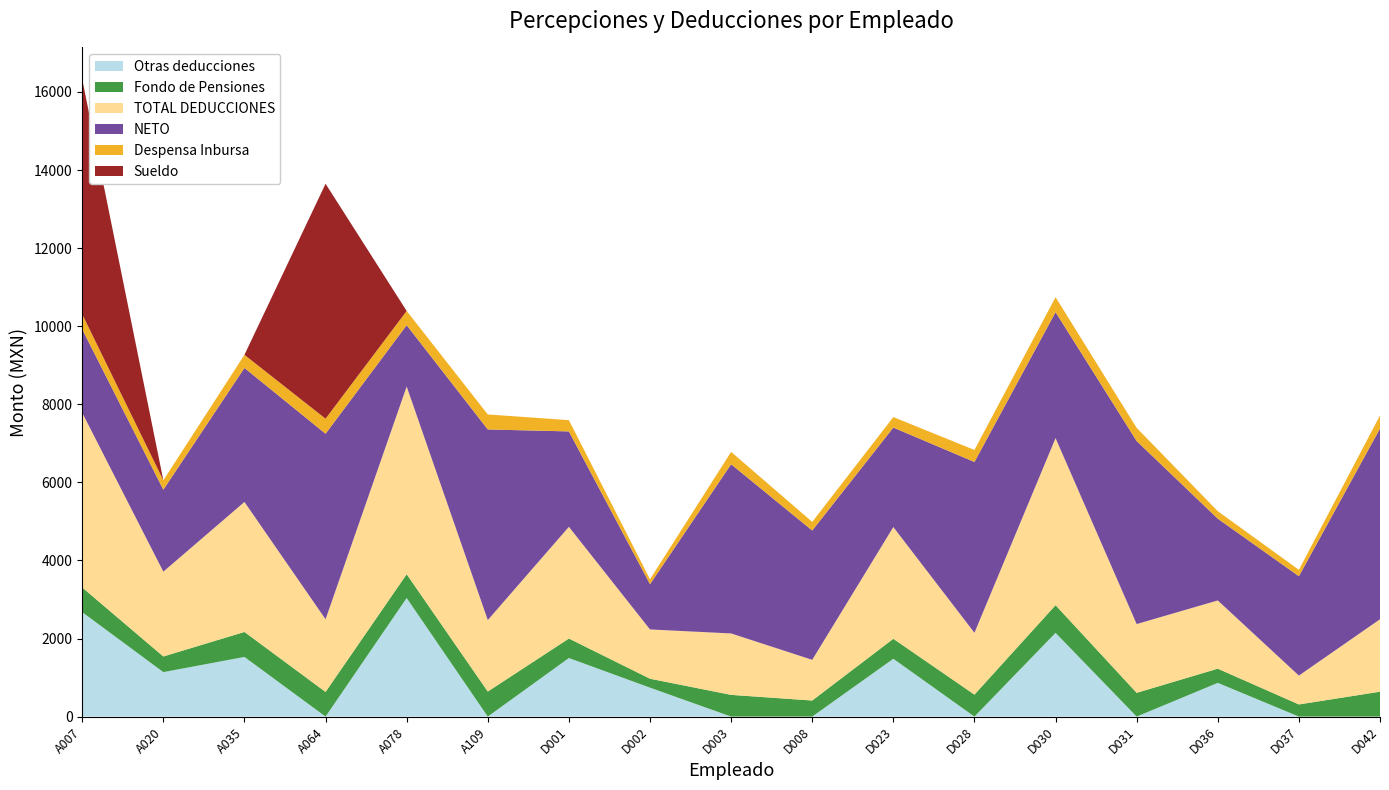

Reading left to right, transcribe all the data shown in this chart.

Otras deducciones: 2675.0	1139.0	1528.0	0.0	3038.0	0.0	1500.0	741.0	0.0	0.0	1481.0	0.0	2145.0	0.0	864.0	0.0	0.0
Fondo de Pensiones: 632.0	401.0	640.0	632.0	609.5	641.5	499.1	228.7	556.2	411.6	512.0	562.7	709.0	608.5	363.5	310.9	637.8
TOTAL DEDUCCIONES: 4475.6	2172.9	3330.1	1860.8	4808.1	1831.0	2861.9	1262.5	1573.4	1042.2	2862.0	1584.1	4280.0	1761.7	1747.5	739.4	1855.5
NETO: 2137.6	2099.6	3432.4	4752.4	1570.0	4882.8	2443.6	1160.0	4334.0	3312.4	2548.0	4375.6	3225.4	4688.4	2094.4	2545.2	4884.6
Despensa Inbursa: 385.5	240.5	336.7	385.5	365.6	384.8	288.6	125.1	317.5	221.3	269.4	307.8	384.8	336.7	192.4	163.5	336.7
Sueldo: 6018.8	0.0	0.0	6018.8	0.0	0.0	0.0	0.0	0.0	0.0	0.0	0.0	0.0	0.0	0.0	0.0	0.0